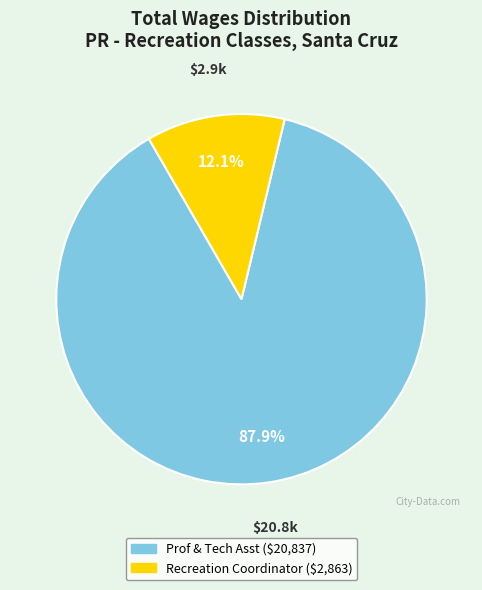

Which slice is the smallest?

Recreation Coordinator